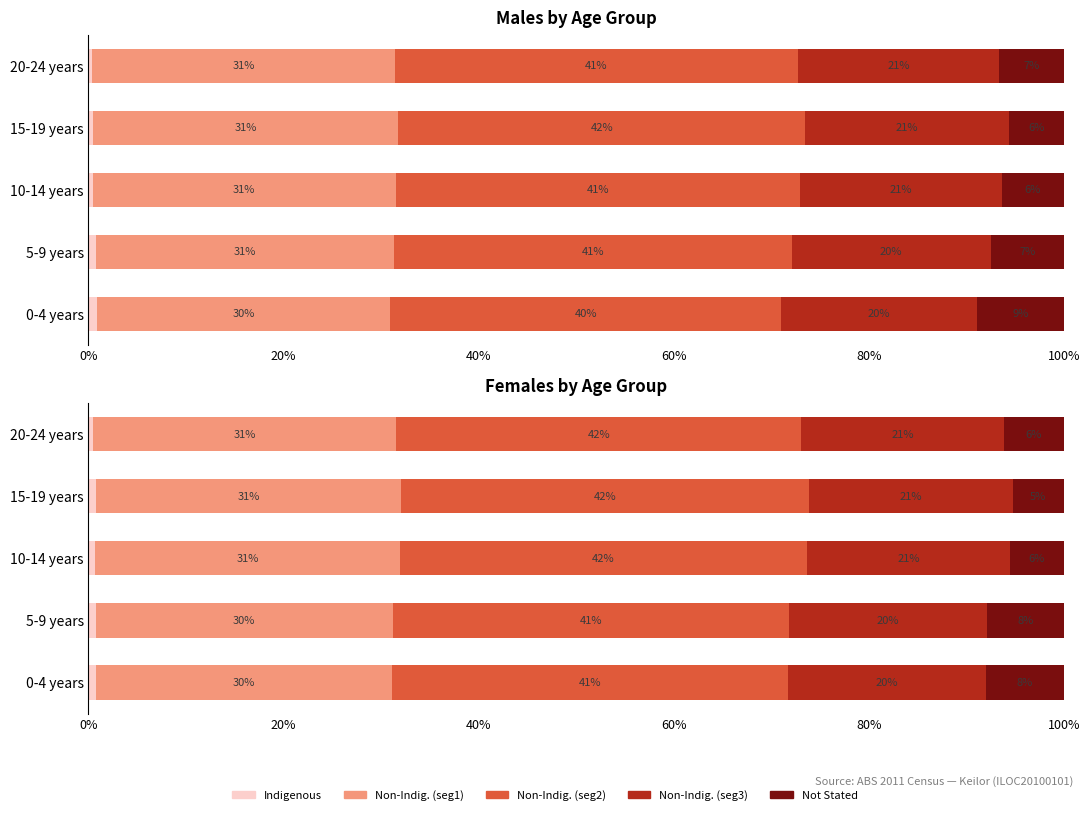

Which series has the largest total across all categories?

Non-Indig. (seg2)